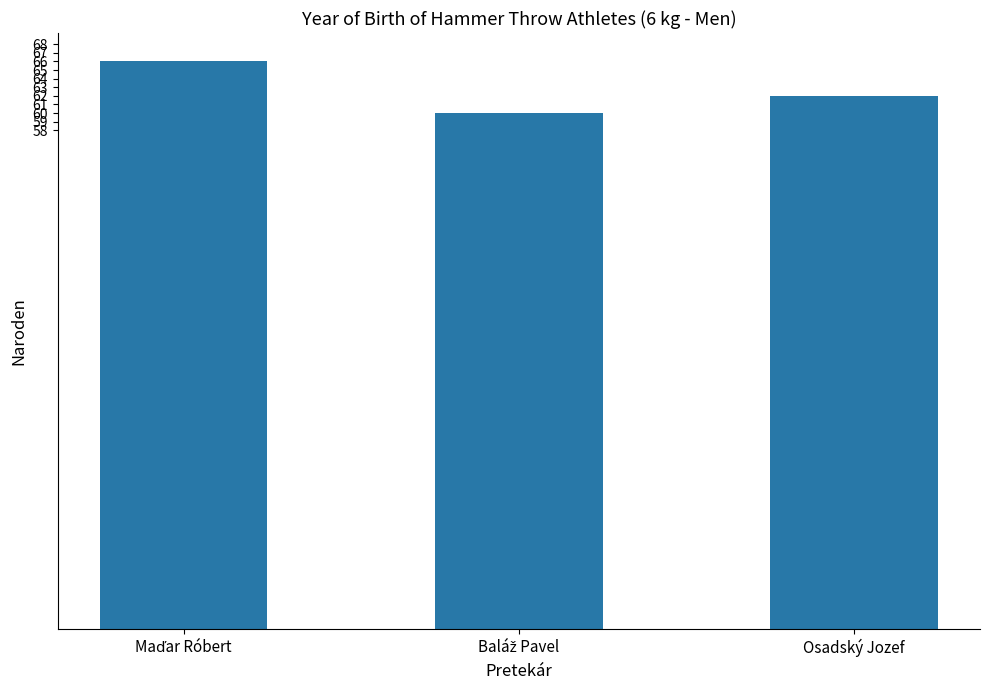

What is the average value?

63